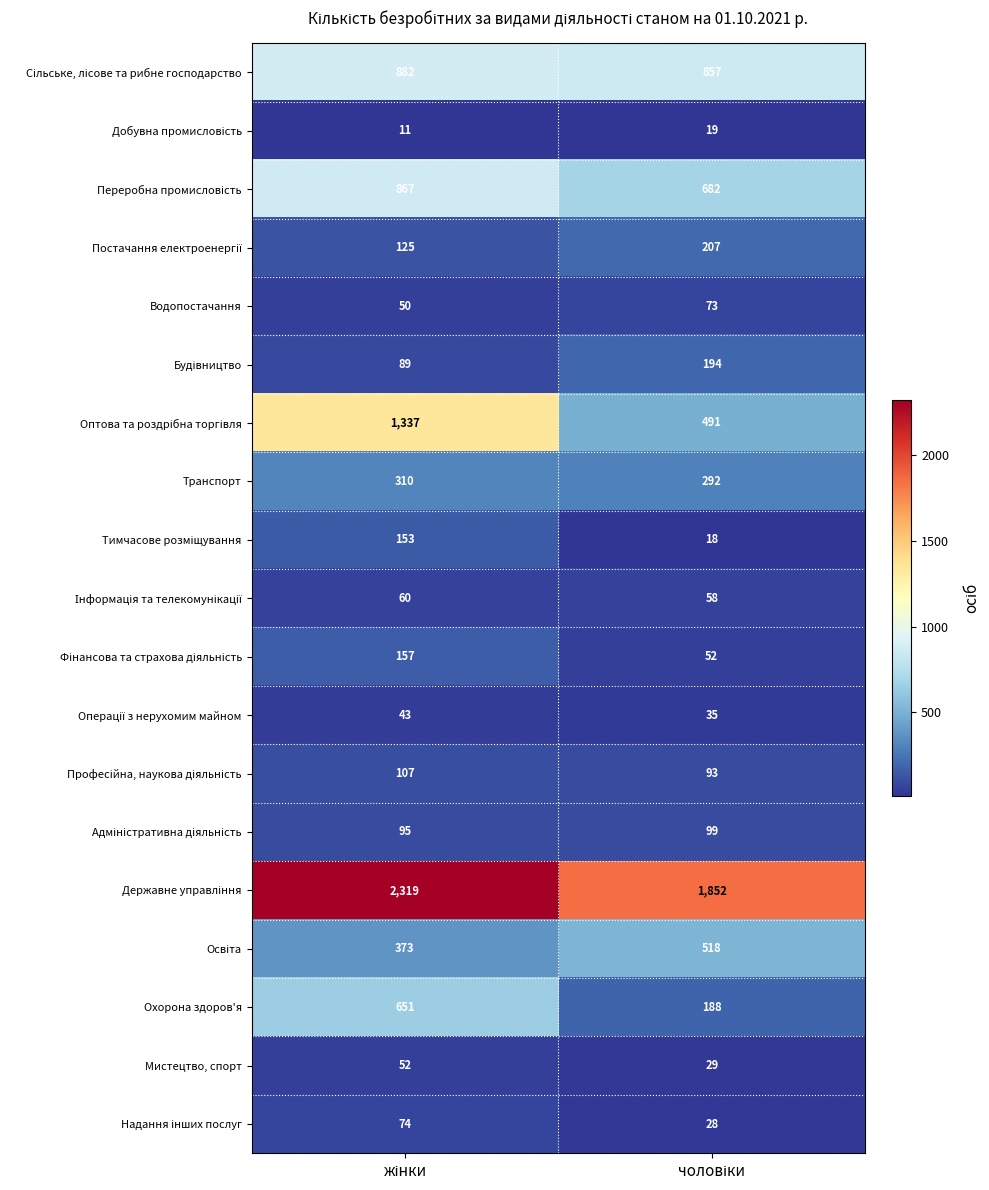

What is the minimum value shown in the chart?

11